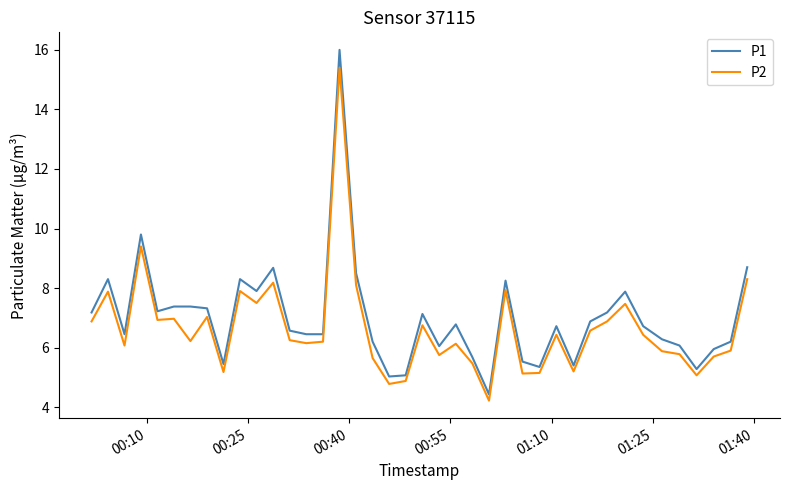

What is the minimum value for P2?

4.2